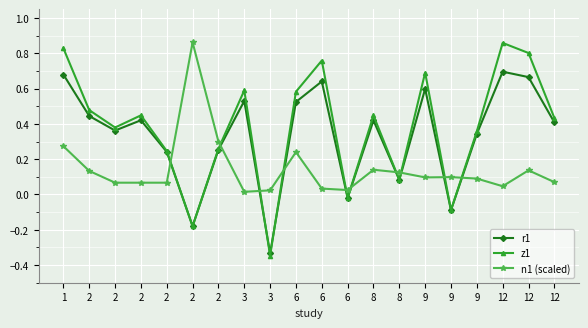

How many distinct data groups are displayed?

3